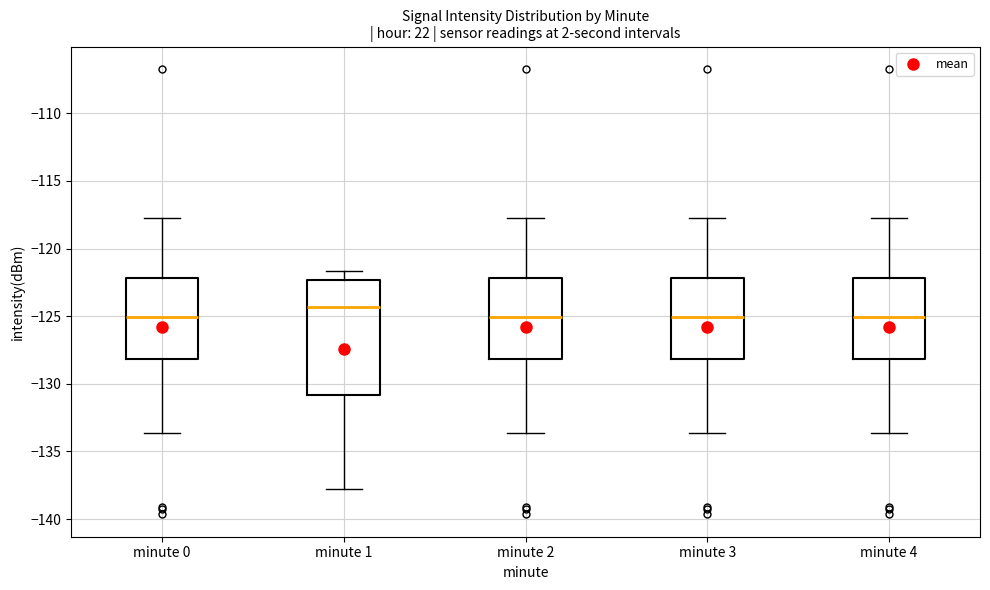

Where does the lower whisker of the box for minute 0 end on the y-axis? The values are not printed on the chart, so give them approximately, as read against the axis.

-133.5